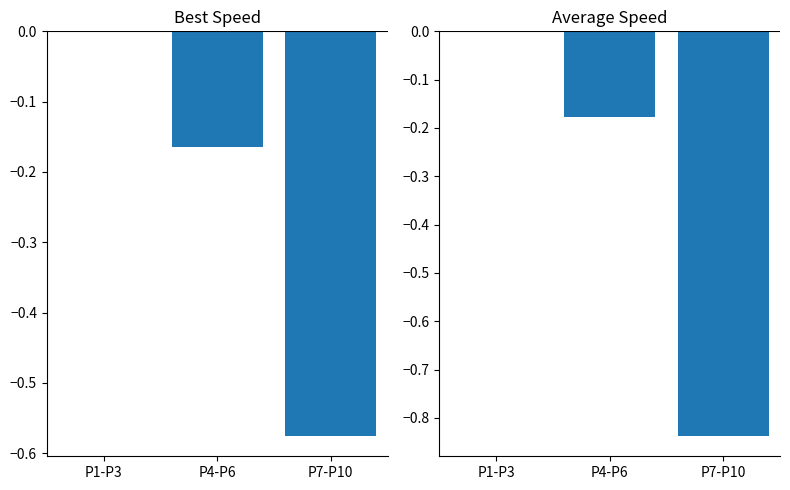

What is the smallest value displayed?

-0.8